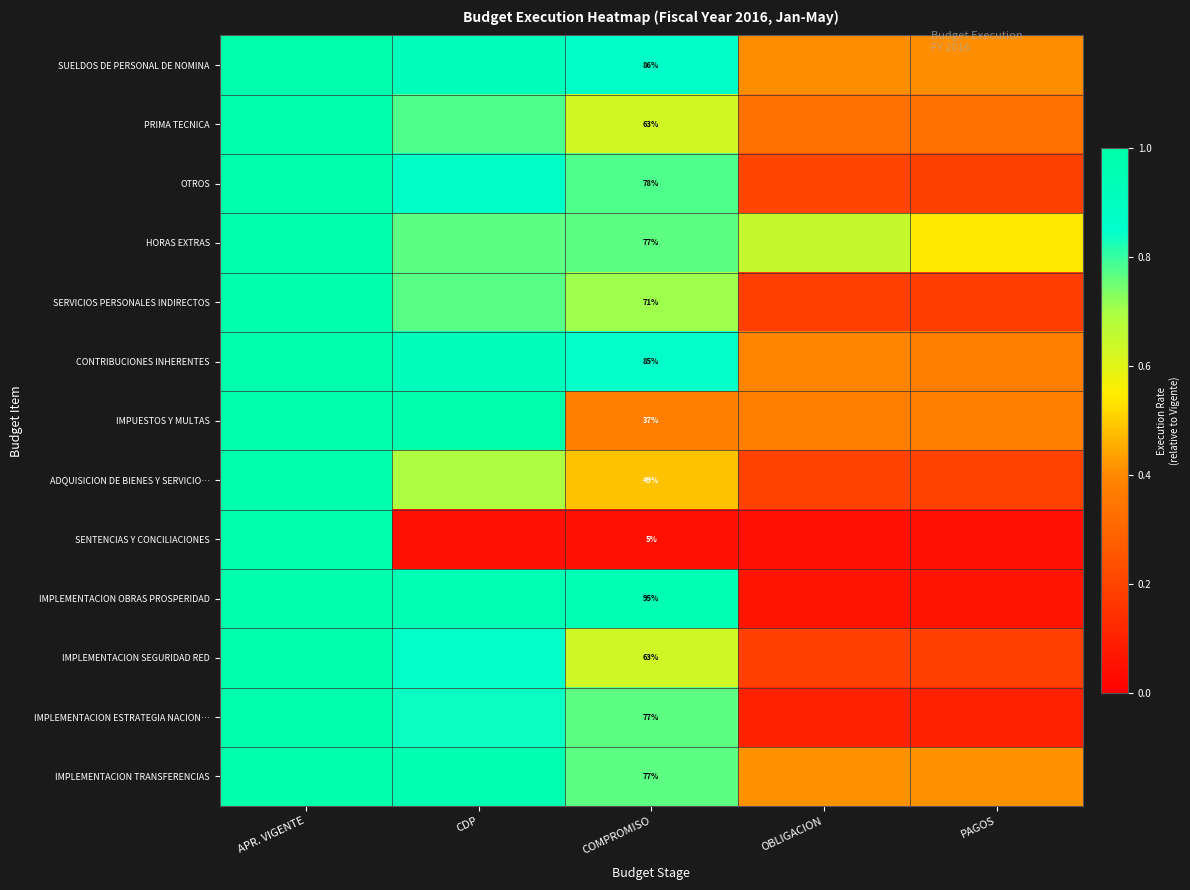

Which has a higher value, APR. VIGENTE or PAGOS?

APR. VIGENTE